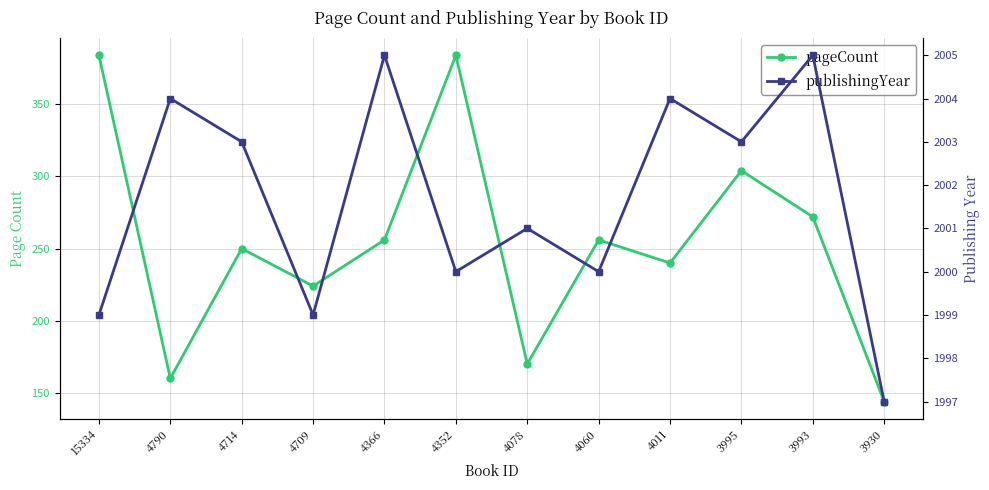

List the series in order of their overall mean, lowest first.

pageCount, publishingYear